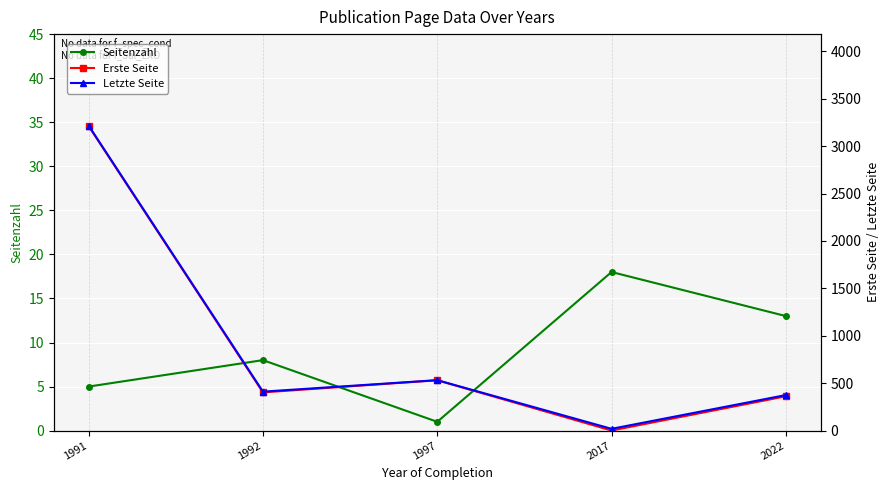

At which category is the sum across all series the highest?

1991